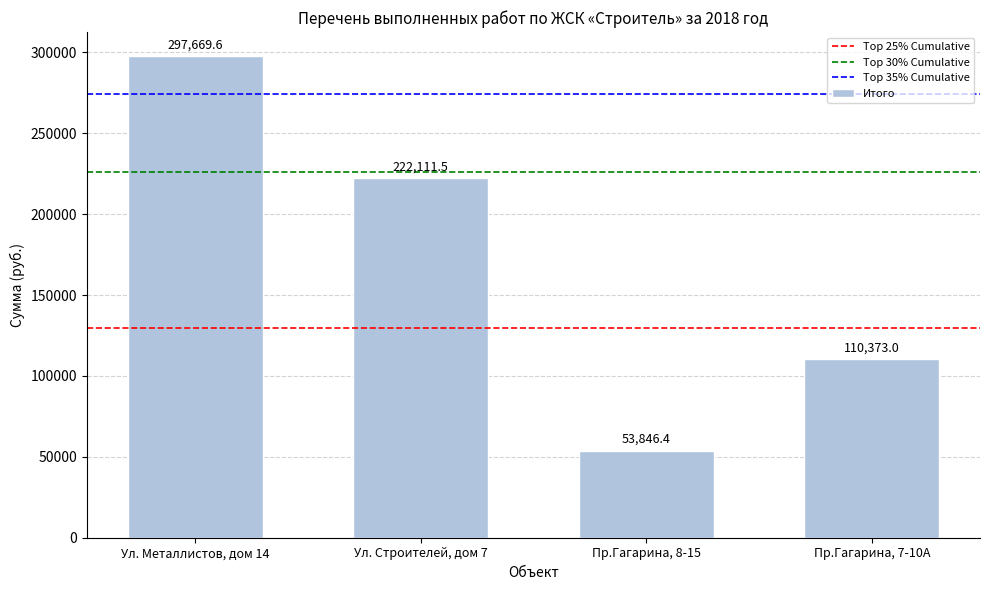

Which category has the highest value across all series?

Ул. Металлистов, дом 14